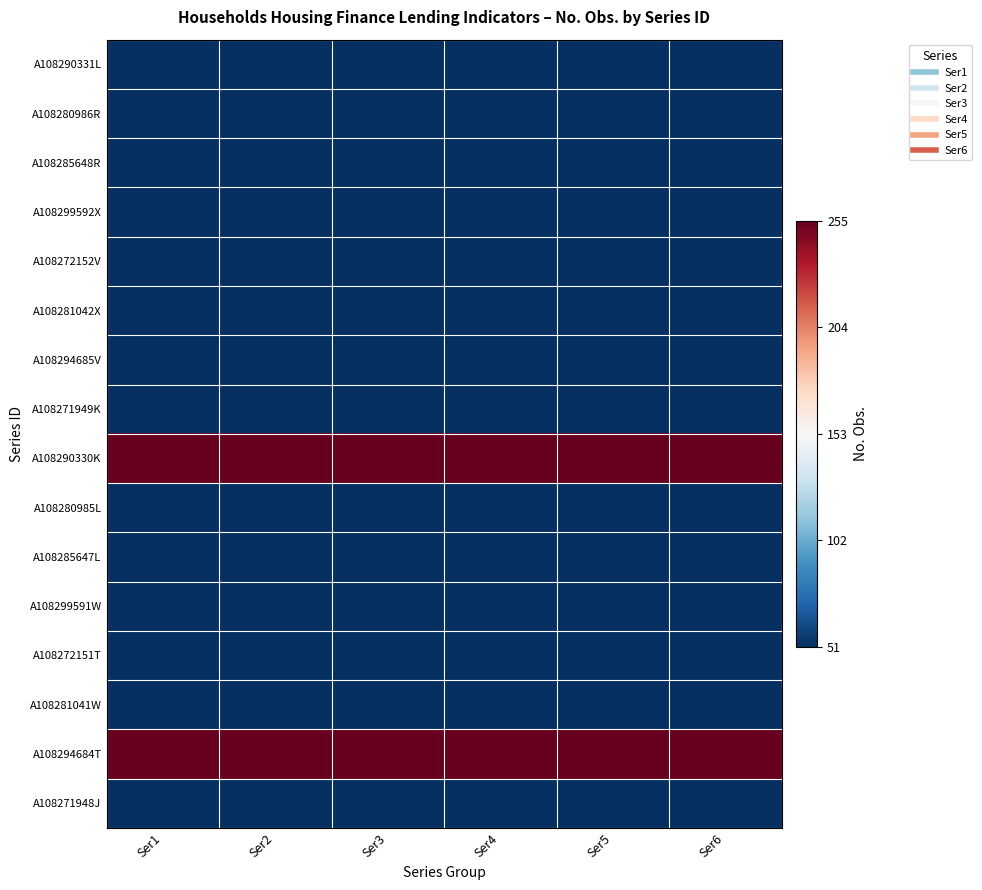

Reading left to right, extract all data points from this chart.

A108290331L: Ser1=-1	Ser2=-1	Ser3=-1	Ser4=-1	Ser5=-1	Ser6=-1
A108280986R: Ser1=-1	Ser2=-1	Ser3=-1	Ser4=-1	Ser5=-1	Ser6=-1
A108285648R: Ser1=-1	Ser2=-1	Ser3=-1	Ser4=-1	Ser5=-1	Ser6=-1
A108299592X: Ser1=-1	Ser2=-1	Ser3=-1	Ser4=-1	Ser5=-1	Ser6=-1
A108272152V: Ser1=-1	Ser2=-1	Ser3=-1	Ser4=-1	Ser5=-1	Ser6=-1
A108281042X: Ser1=-1	Ser2=-1	Ser3=-1	Ser4=-1	Ser5=-1	Ser6=-1
A108294685V: Ser1=-1	Ser2=-1	Ser3=-1	Ser4=-1	Ser5=-1	Ser6=-1
A108271949K: Ser1=-1	Ser2=-1	Ser3=-1	Ser4=-1	Ser5=-1	Ser6=-1
A108290330K: Ser1=1	Ser2=1	Ser3=1	Ser4=1	Ser5=1	Ser6=1
A108280985L: Ser1=-1	Ser2=-1	Ser3=-1	Ser4=-1	Ser5=-1	Ser6=-1
A108285647L: Ser1=-1	Ser2=-1	Ser3=-1	Ser4=-1	Ser5=-1	Ser6=-1
A108299591W: Ser1=-1	Ser2=-1	Ser3=-1	Ser4=-1	Ser5=-1	Ser6=-1
A108272151T: Ser1=-1	Ser2=-1	Ser3=-1	Ser4=-1	Ser5=-1	Ser6=-1
A108281041W: Ser1=-1	Ser2=-1	Ser3=-1	Ser4=-1	Ser5=-1	Ser6=-1
A108294684T: Ser1=1	Ser2=1	Ser3=1	Ser4=1	Ser5=1	Ser6=1
A108271948J: Ser1=-1	Ser2=-1	Ser3=-1	Ser4=-1	Ser5=-1	Ser6=-1